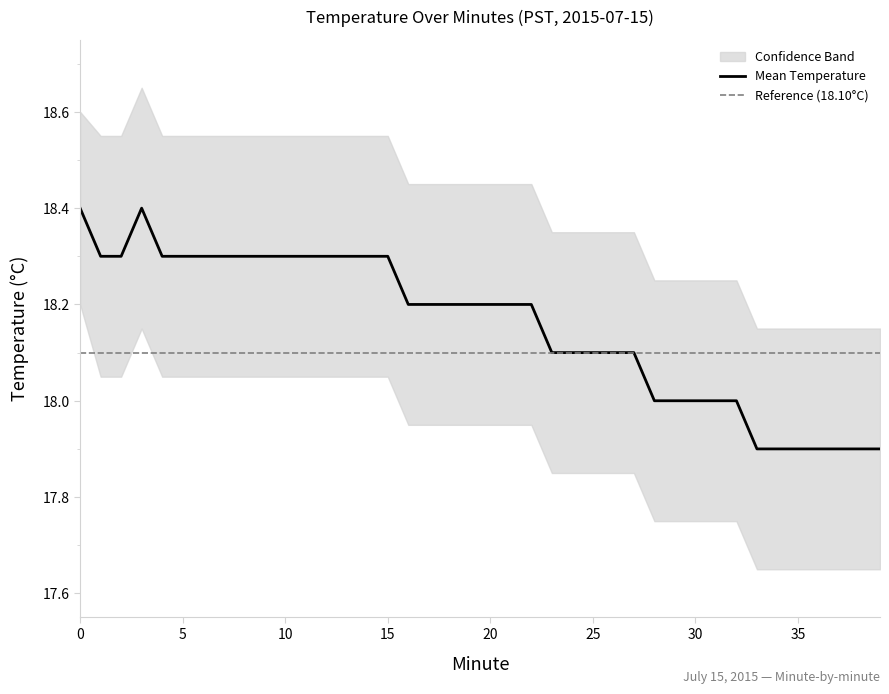

At which category does the chart reach its peak across all series?

3